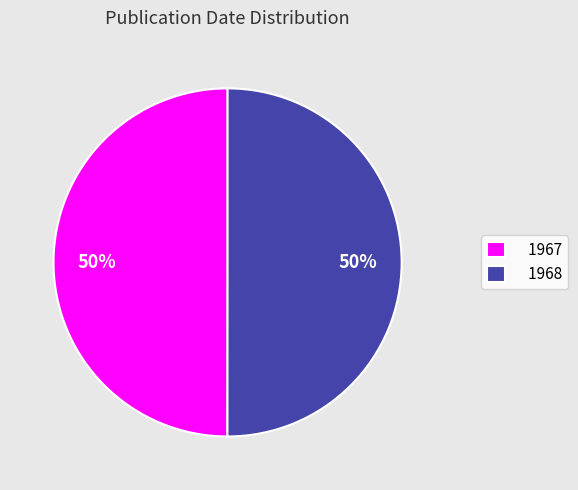

To the nearest percent, what portion does 1968 represent?

50%